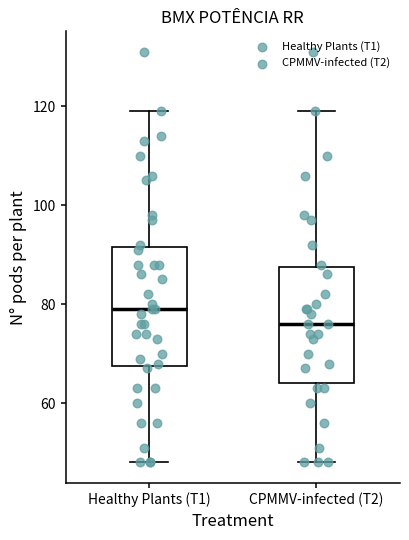

Reading left to right, transcribe this box plot: for each box, give where its median line is, the range the box spans, and where its two whiskers end, as read against the y-axis. The values are not printed on the chart, so give them approximately, as read against the axis.

Healthy Plants (T1): median 80, box 68 to 92, whiskers 48 to 120
CPMMV-infected (T2): median 76, box 64 to 88, whiskers 48 to 120